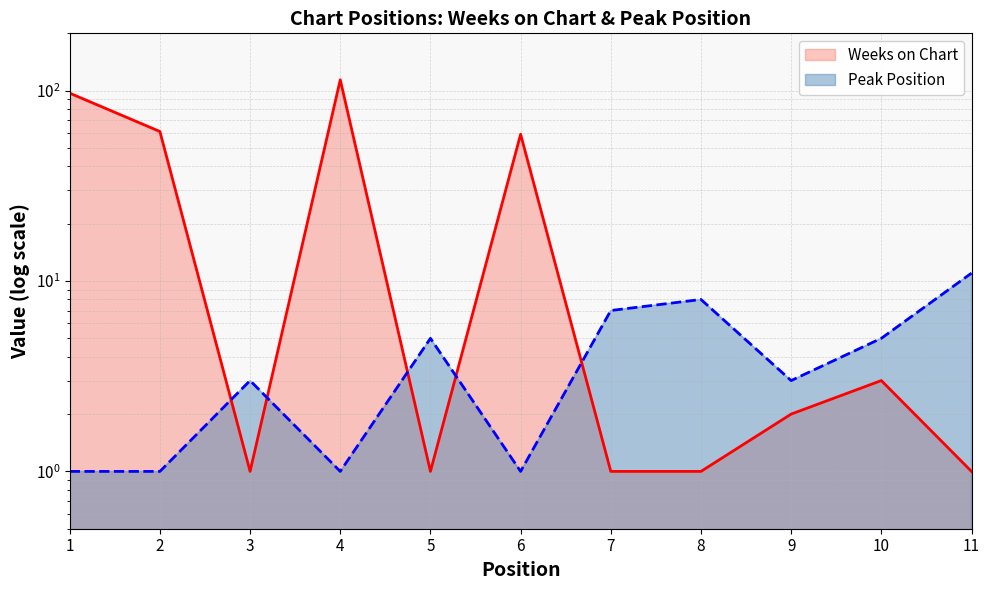

At which category is the sum across all series the highest?

4